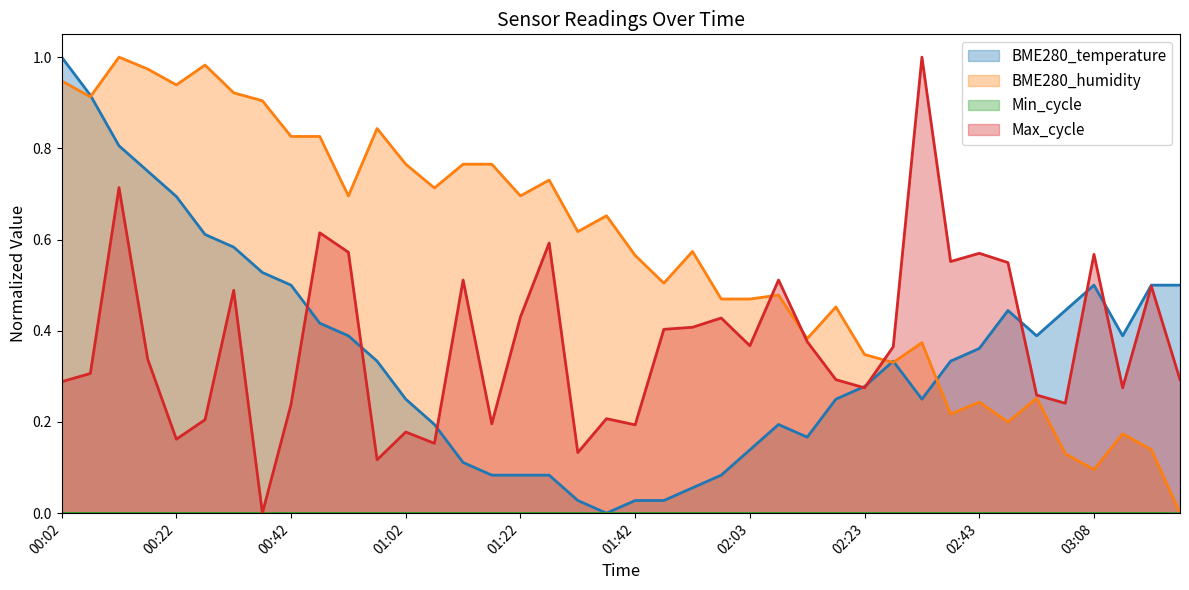

How many data points does each series have?

40